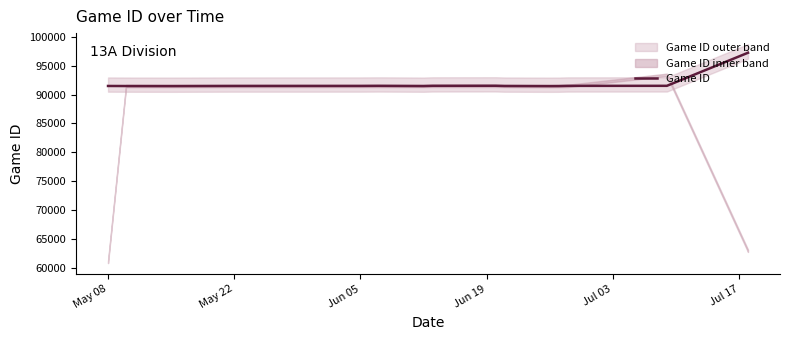

The value of Game ID at May 08 is 91501. True or false?

True